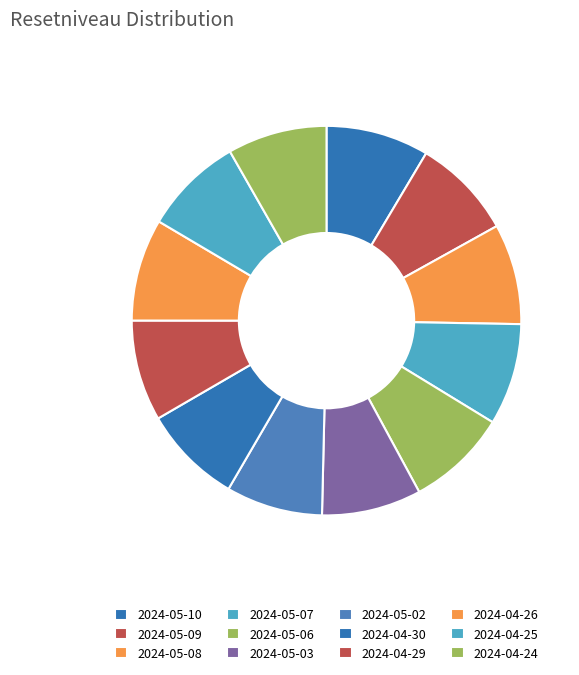

What is the smallest slice in the pie chart?

2024-05-02